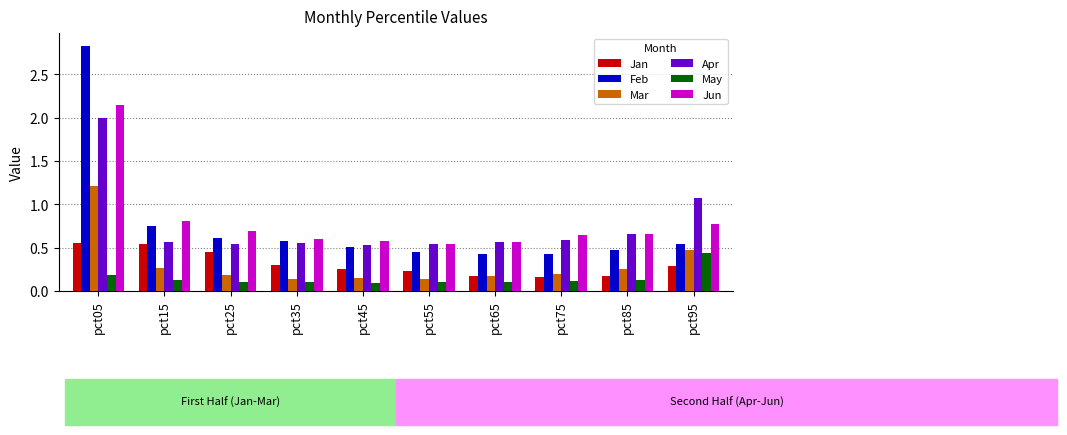

How many bars are there in total?

60